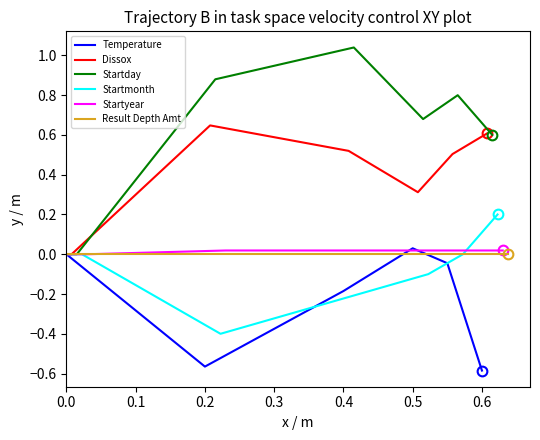

At which category is the sum across all series the highest?

0.5